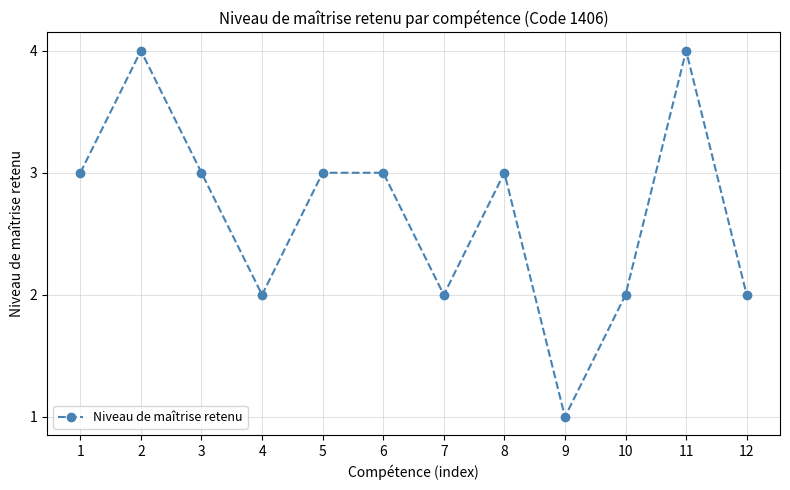

What is the difference between the values at 10 and 2?

2